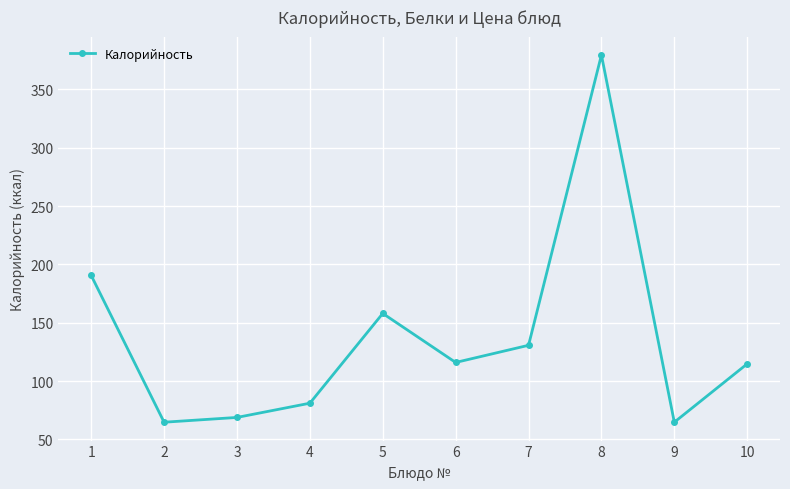

What is the minimum value shown in the chart?

64.8